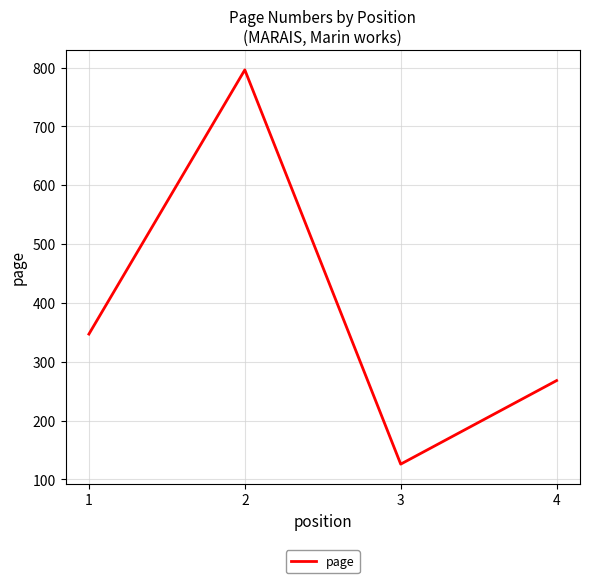

How many lines are shown in the chart?

1